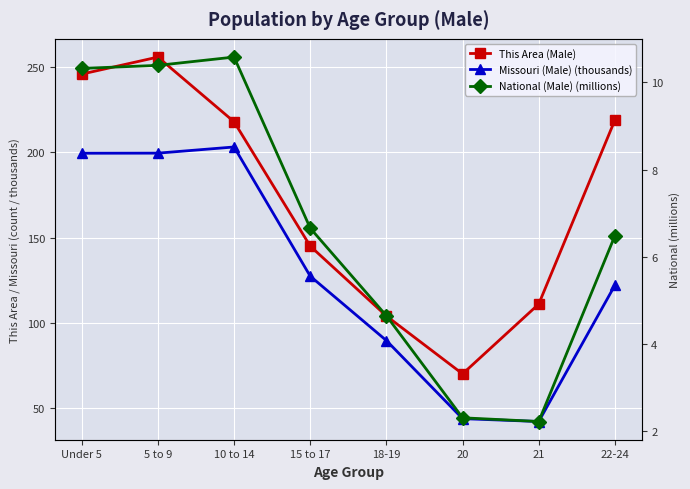

At which label does This Area (Male) first exceed 218?

Under 5